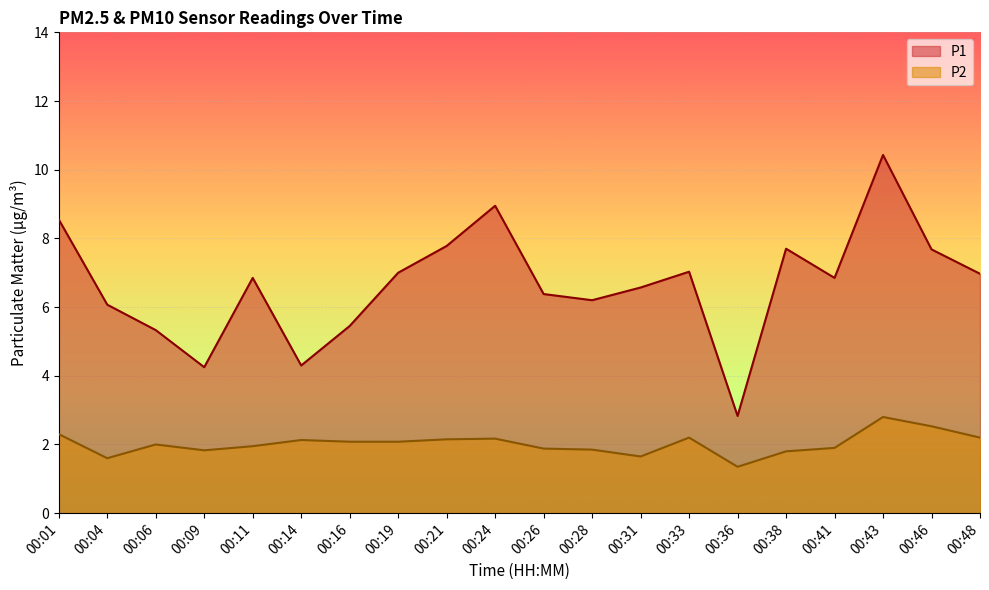

What is the spread (max minus min) of values at 00:14?

2.2